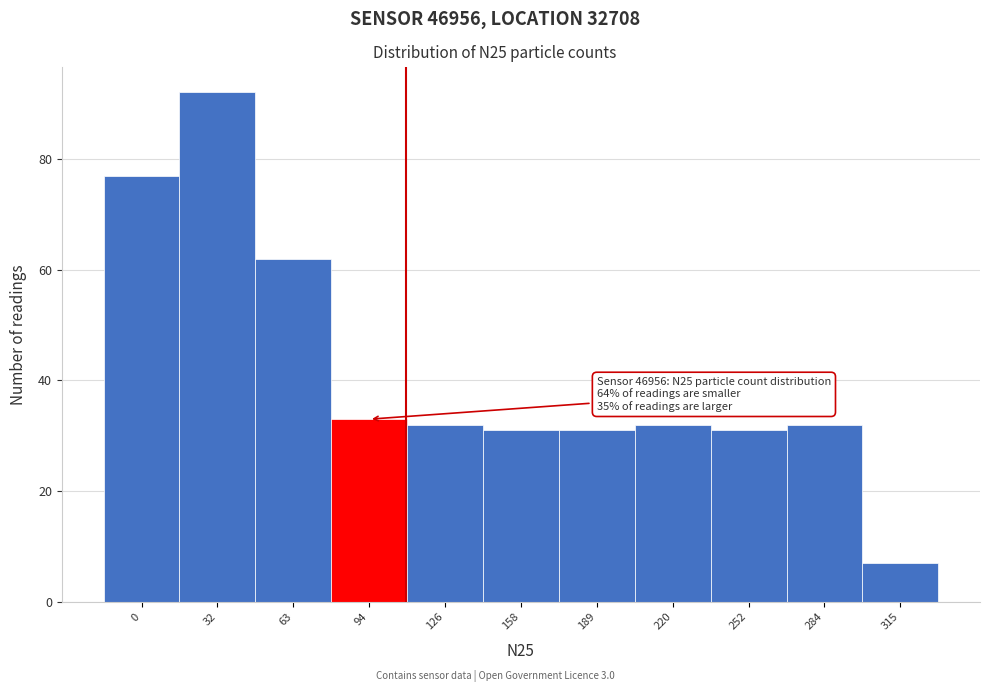

Reading left to right, list all the values displayed in this chart.

77	92	62	33	32	31	31	32	31	32	7